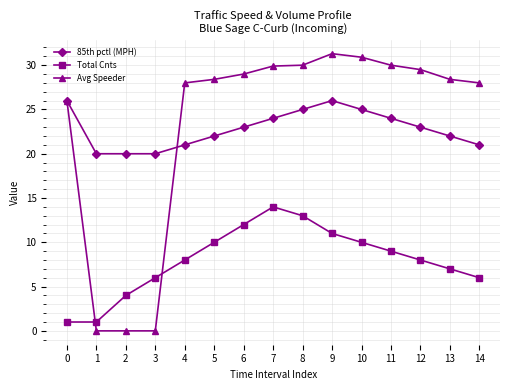

How many 85th pctl (MPH) values are between 21 and 25?

10